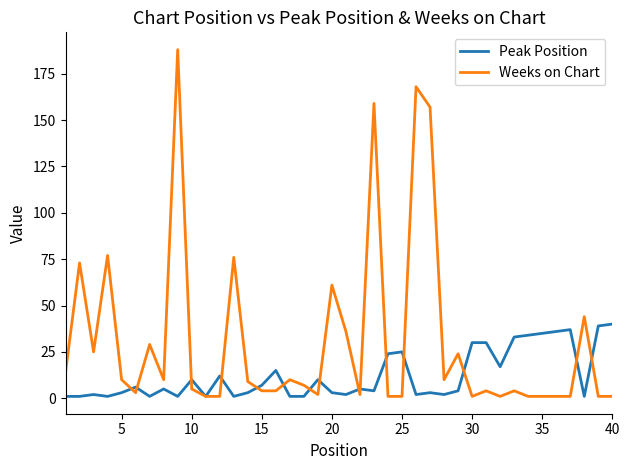

Rank the series by their average value, from highest to lowest.

Weeks on Chart, Peak Position